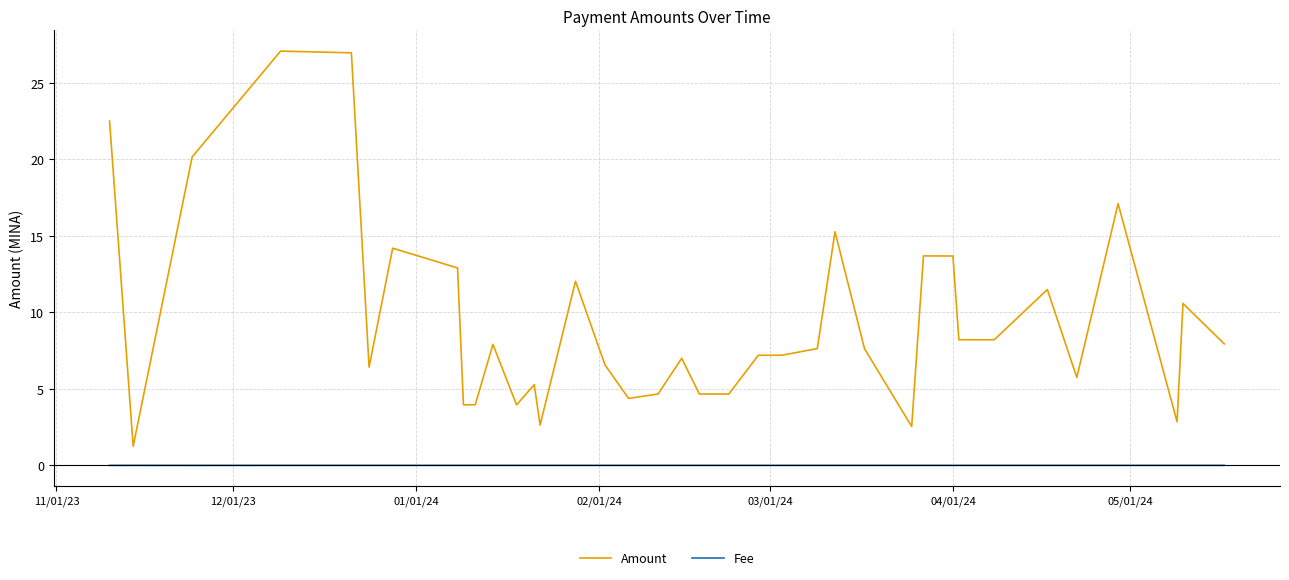

What is the highest value of the Amount series?

27.1